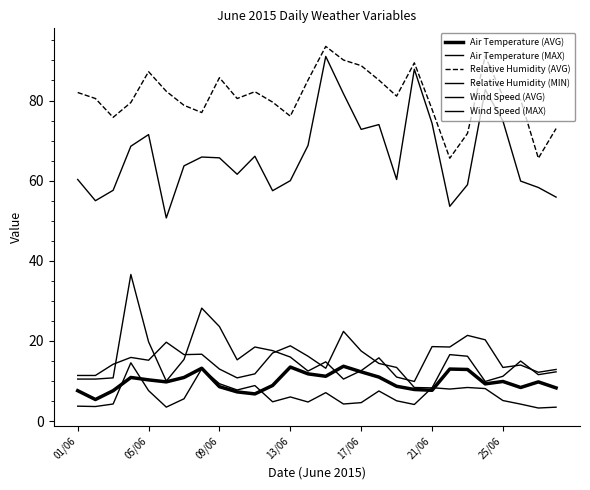

What is the difference between the maximum and minimum values in the Relative Humidity (AVG) series?

27.9